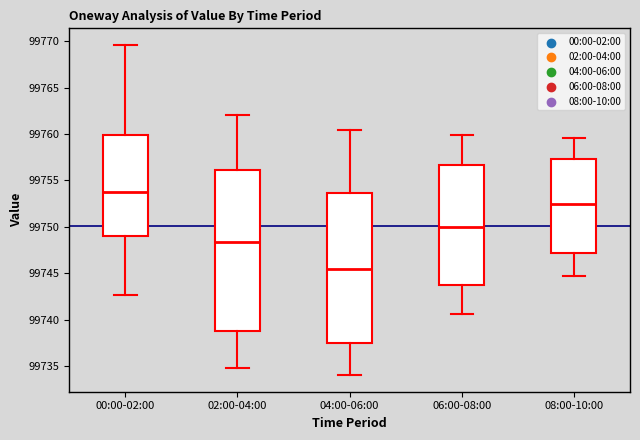

Which box has the lowest median line?

04:00-06:00